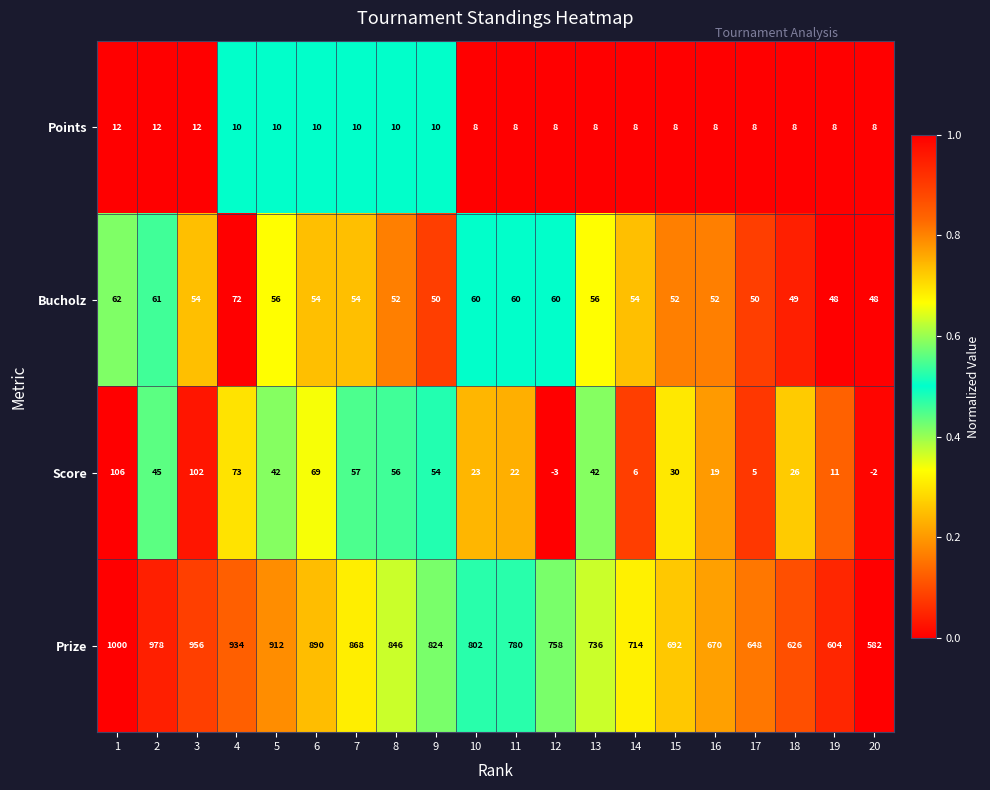

What value does the Score series have at 7, to the nearest 10?

60